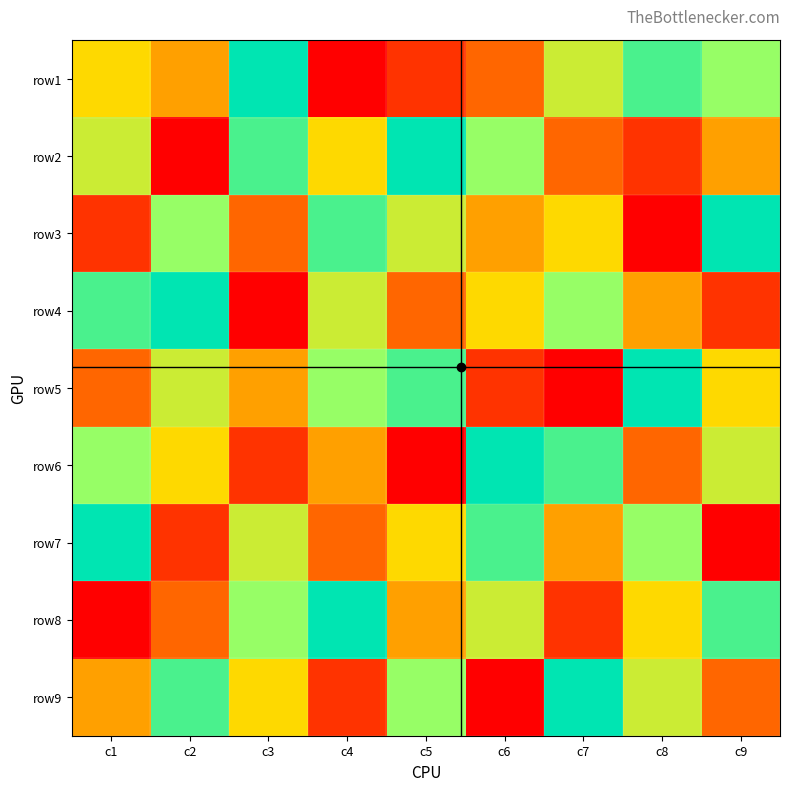

Which label corresponds to the smallest value in the chart?

c4